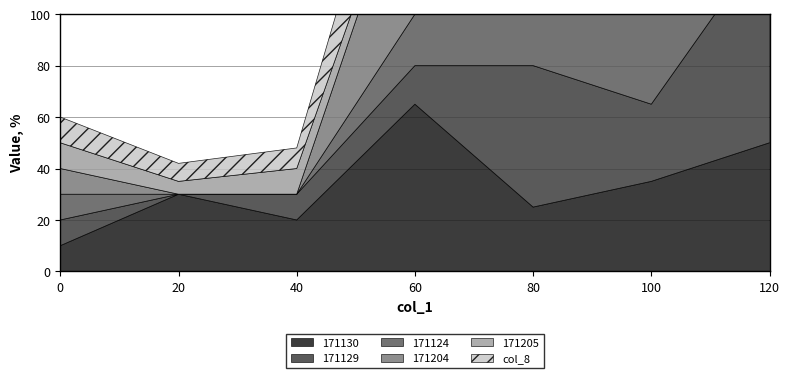

Between 60 and 20, which is larger?

60